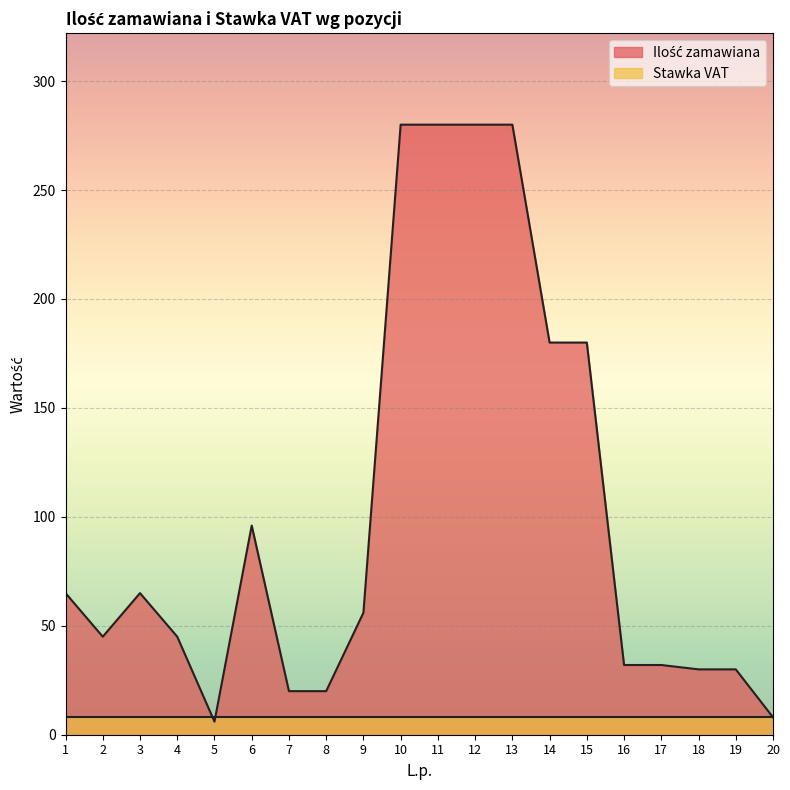

What is the difference between the values at 16 and 7?

12